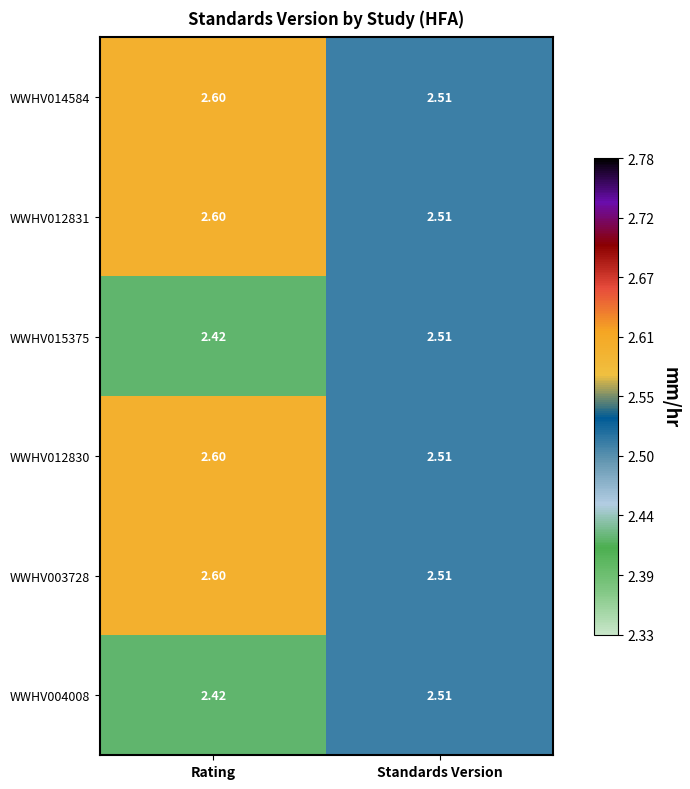

What is the spread (max minus min) of values at Rating?

0.2